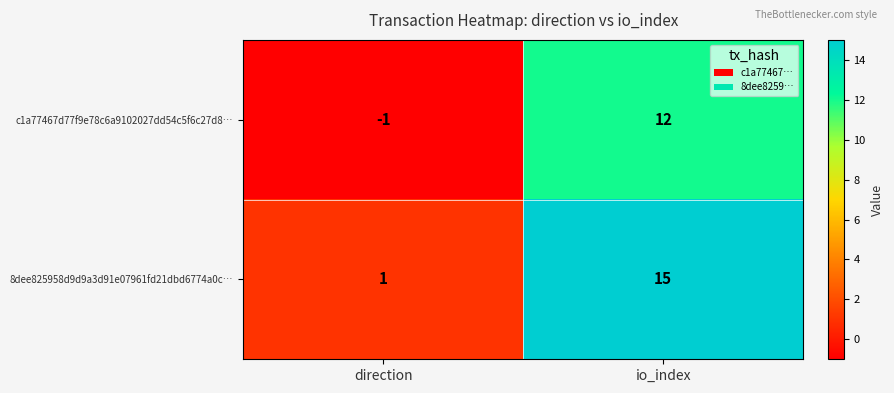

Which series has the widest spread of values?

8dee825958d9d9a3d91e07961fd21dbd6774a0c…